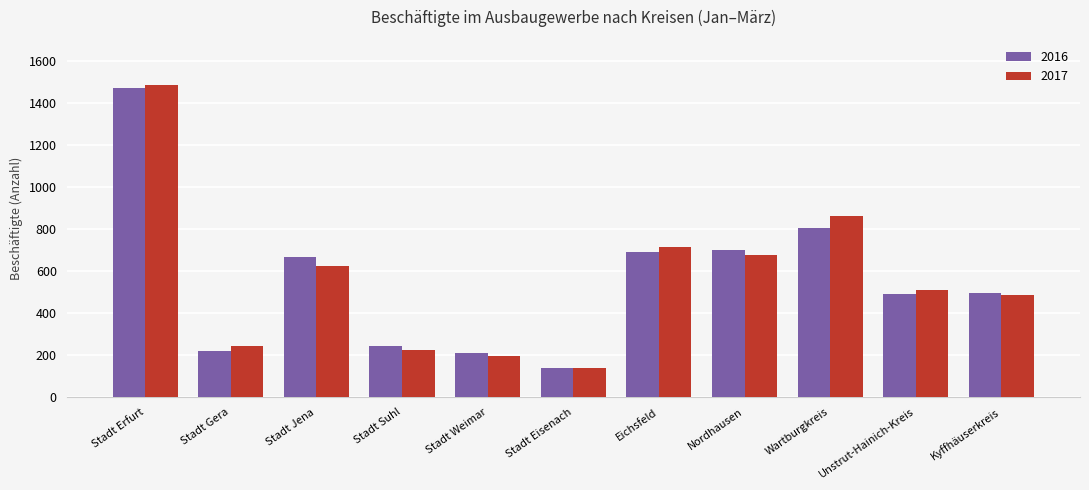

Read the 2017 value at Eichsfeld.

712.3